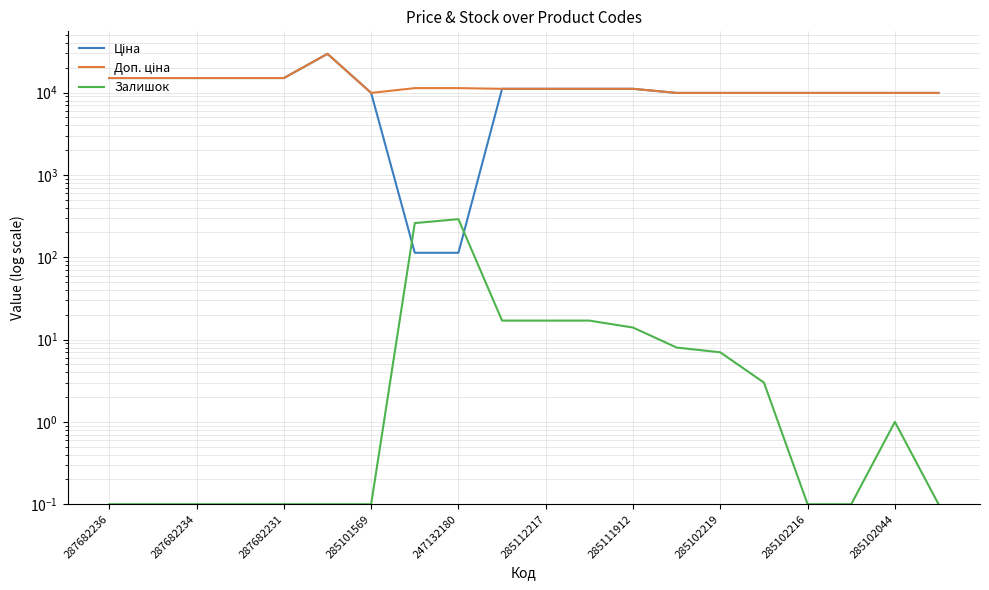

What is the difference between the maximum and second lowest values in the Ціна series?

29435.6